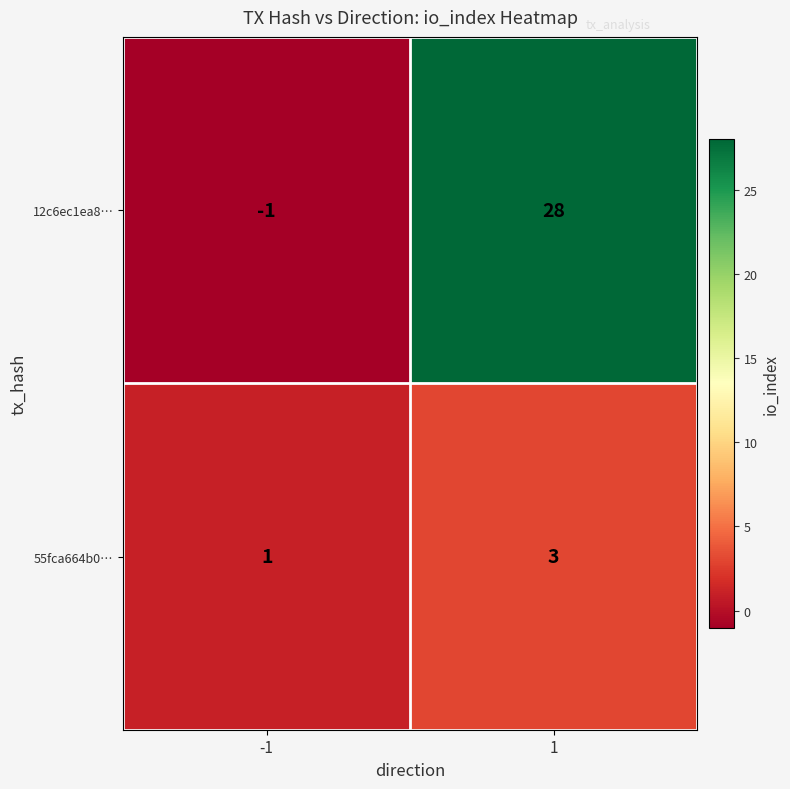

List the labels in order of 55fca664b0… value, smallest first.

-1, 1